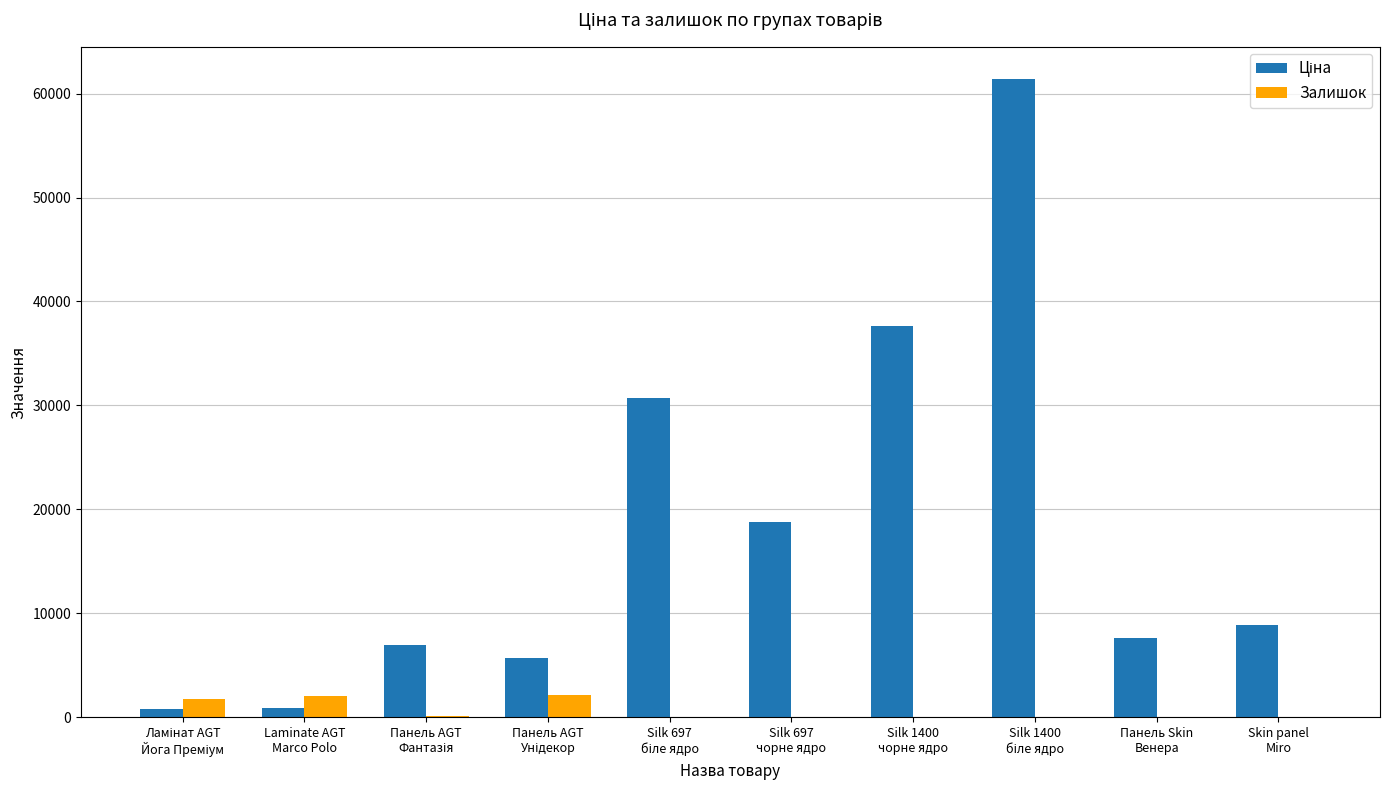

What is the maximum value for Залишок?

2149.0